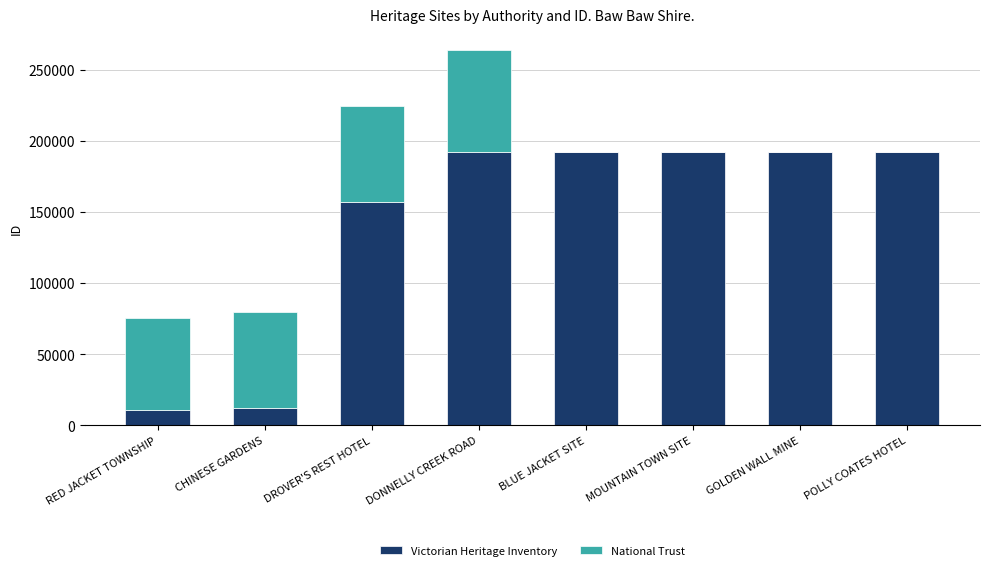

What is the highest value of the Victorian Heritage Inventory series?

191992